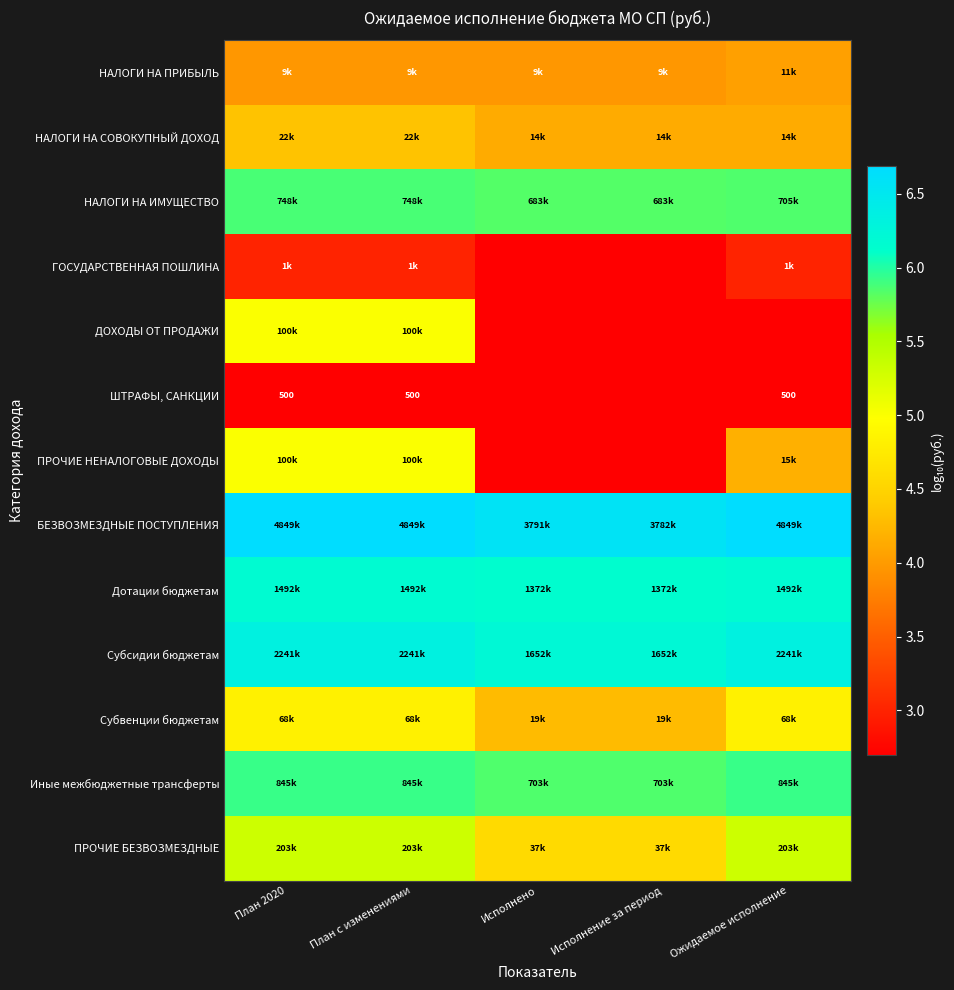

How many values in ГОСУДАРСТВЕННАЯ ПОШЛИНА are above zero?

3